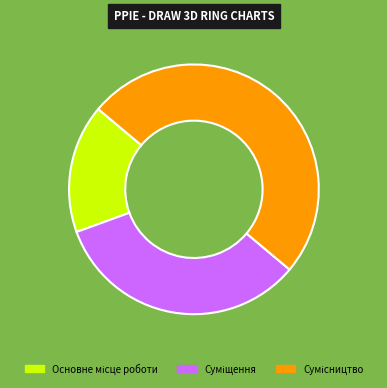

How many slices are in this pie chart?

3